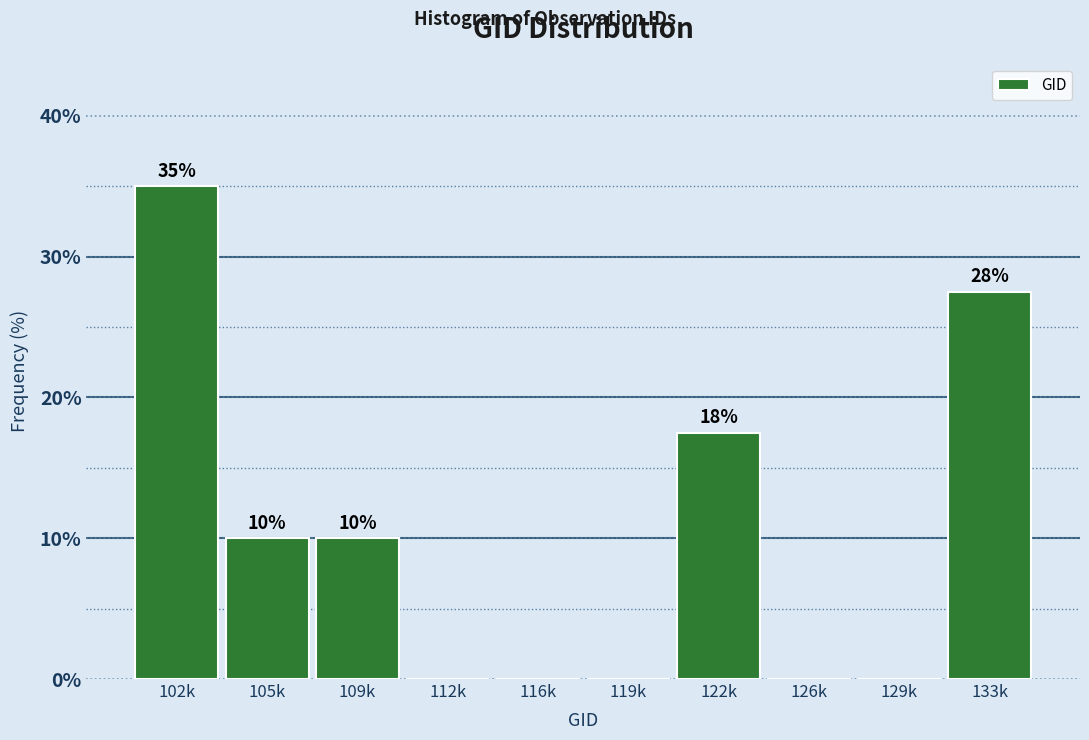

Between 122k and 126k, which is larger?

122k